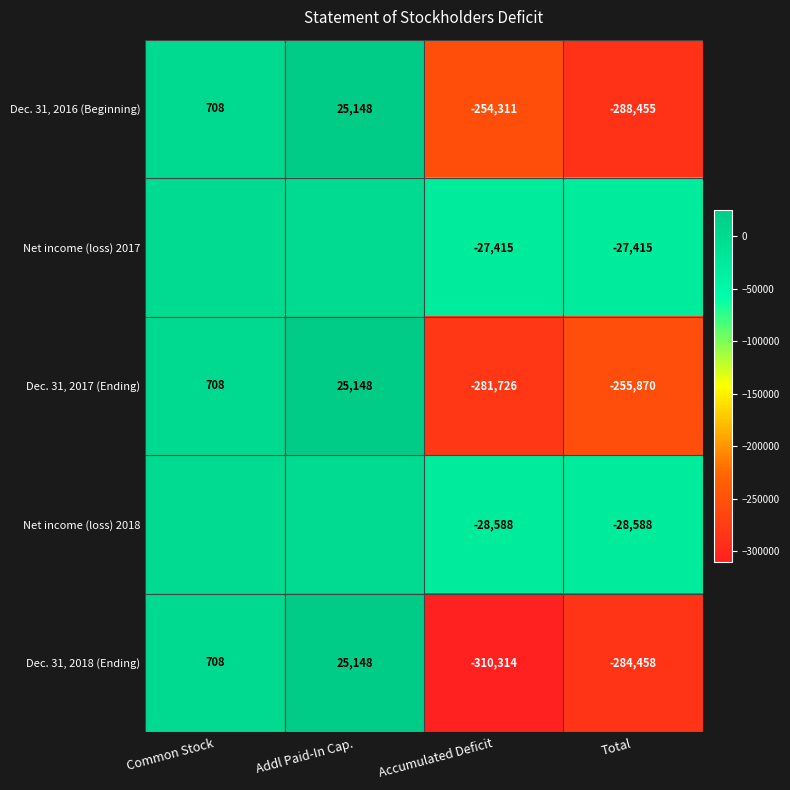

What is the average value of the Dec. 31, 2017 (Ending) series?

-127935